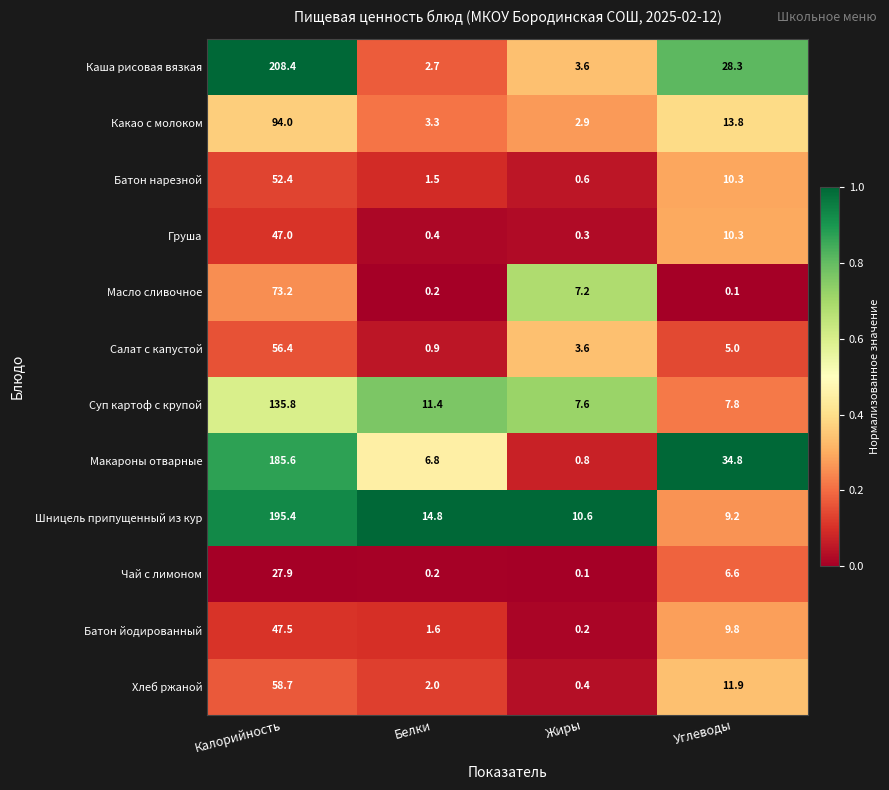

Is the value of Суп картоф с крупой at Калорийность greater than the value of Шницель припущенный из кур at Углеводы?

Yes